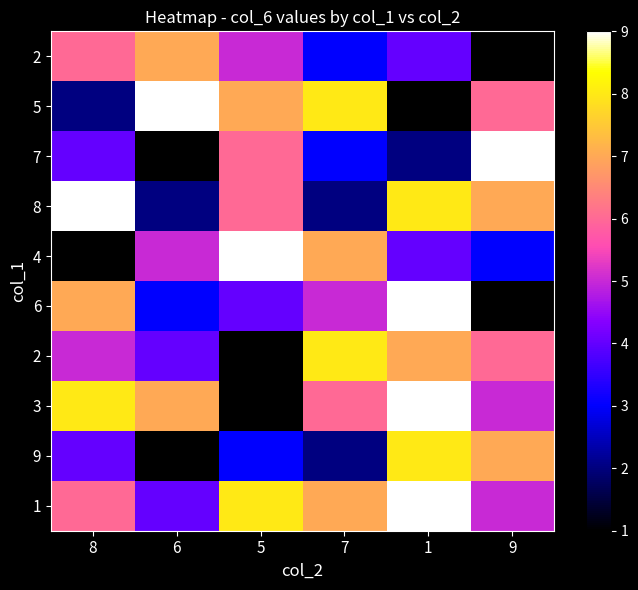

Which label corresponds to the smallest value in the chart?

6